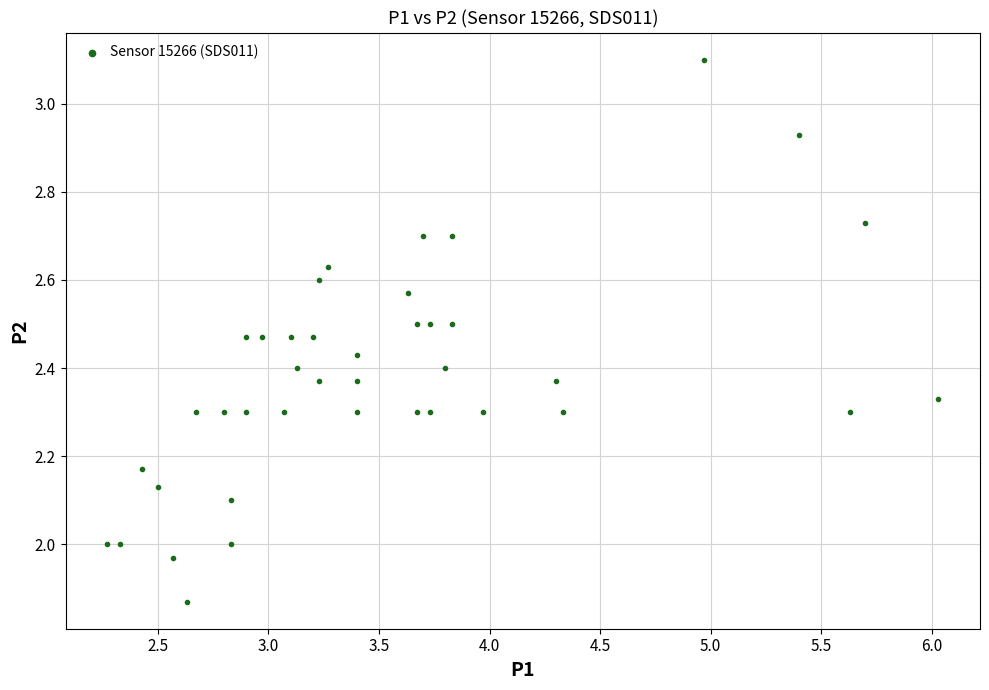

What is the range of Y values (max minus min)?

1.2